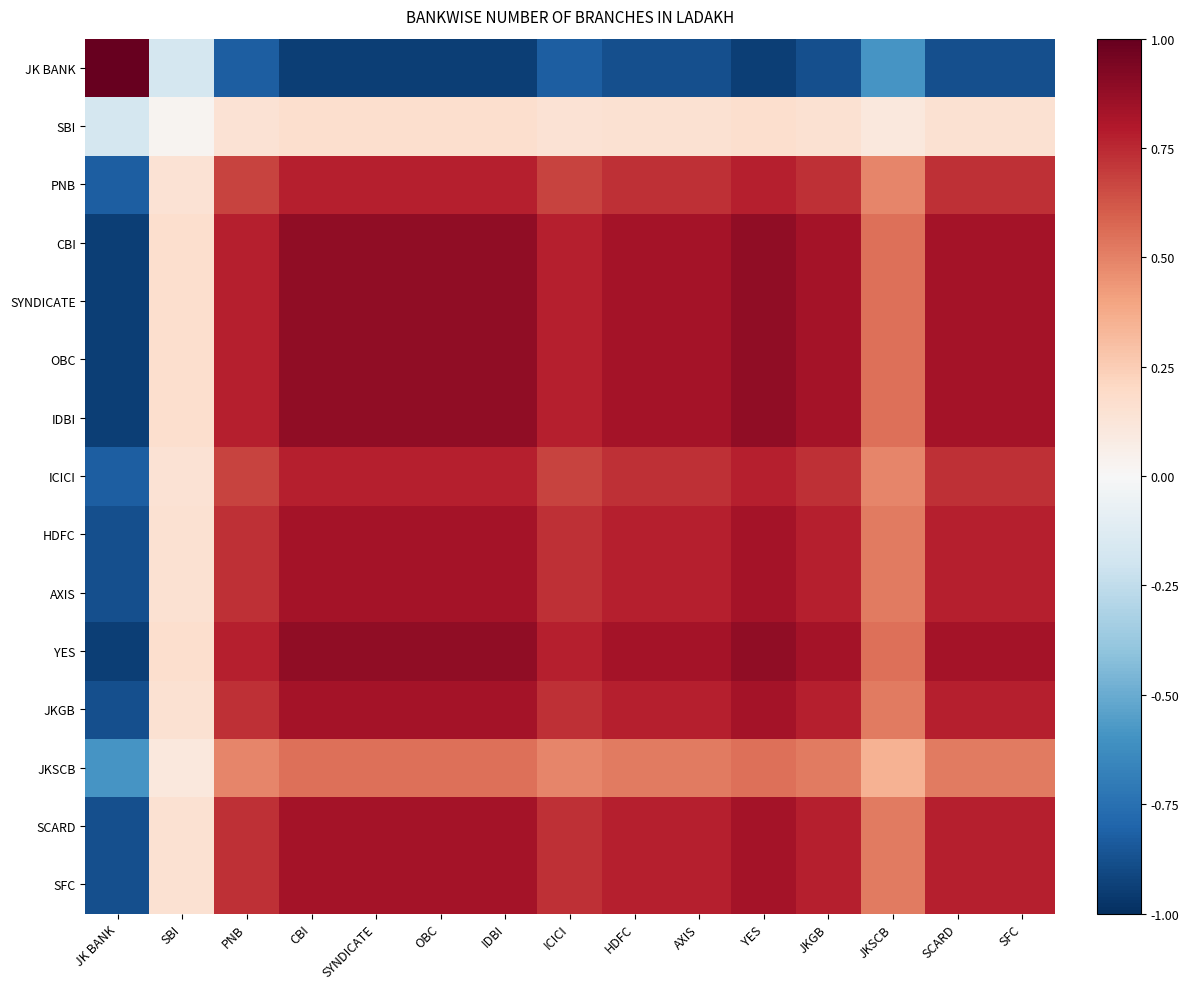

Reading right to left, list all the values displayed in this chart.

JK BANK: SFC=-0.9	SCARD=-0.9	JKSCB=-0.6	JKGB=-0.9	YES=-0.9	AXIS=-0.9	HDFC=-0.9	ICICI=-0.8	IDBI=-0.9	OBC=-0.9	SYNDICATE=-0.9	CBI=-0.9	PNB=-0.8	SBI=-0.2	JK BANK=1.0
SBI: SFC=0.2	SCARD=0.2	JKSCB=0.1	JKGB=0.2	YES=0.2	AXIS=0.2	HDFC=0.2	ICICI=0.1	IDBI=0.2	OBC=0.2	SYNDICATE=0.2	CBI=0.2	PNB=0.1	SBI=0.0	JK BANK=-0.2
PNB: SFC=0.7	SCARD=0.7	JKSCB=0.5	JKGB=0.7	YES=0.8	AXIS=0.7	HDFC=0.7	ICICI=0.7	IDBI=0.8	OBC=0.8	SYNDICATE=0.8	CBI=0.8	PNB=0.7	SBI=0.1	JK BANK=-0.8
CBI: SFC=0.8	SCARD=0.8	JKSCB=0.6	JKGB=0.8	YES=0.9	AXIS=0.8	HDFC=0.8	ICICI=0.8	IDBI=0.9	OBC=0.9	SYNDICATE=0.9	CBI=0.9	PNB=0.8	SBI=0.2	JK BANK=-0.9
SYNDICATE: SFC=0.8	SCARD=0.8	JKSCB=0.6	JKGB=0.8	YES=0.9	AXIS=0.8	HDFC=0.8	ICICI=0.8	IDBI=0.9	OBC=0.9	SYNDICATE=0.9	CBI=0.9	PNB=0.8	SBI=0.2	JK BANK=-0.9
OBC: SFC=0.8	SCARD=0.8	JKSCB=0.6	JKGB=0.8	YES=0.9	AXIS=0.8	HDFC=0.8	ICICI=0.8	IDBI=0.9	OBC=0.9	SYNDICATE=0.9	CBI=0.9	PNB=0.8	SBI=0.2	JK BANK=-0.9
IDBI: SFC=0.8	SCARD=0.8	JKSCB=0.6	JKGB=0.8	YES=0.9	AXIS=0.8	HDFC=0.8	ICICI=0.8	IDBI=0.9	OBC=0.9	SYNDICATE=0.9	CBI=0.9	PNB=0.8	SBI=0.2	JK BANK=-0.9
ICICI: SFC=0.7	SCARD=0.7	JKSCB=0.5	JKGB=0.7	YES=0.8	AXIS=0.7	HDFC=0.7	ICICI=0.7	IDBI=0.8	OBC=0.8	SYNDICATE=0.8	CBI=0.8	PNB=0.7	SBI=0.1	JK BANK=-0.8
HDFC: SFC=0.8	SCARD=0.8	JKSCB=0.5	JKGB=0.8	YES=0.8	AXIS=0.8	HDFC=0.8	ICICI=0.7	IDBI=0.8	OBC=0.8	SYNDICATE=0.8	CBI=0.8	PNB=0.7	SBI=0.2	JK BANK=-0.9
AXIS: SFC=0.8	SCARD=0.8	JKSCB=0.5	JKGB=0.8	YES=0.8	AXIS=0.8	HDFC=0.8	ICICI=0.7	IDBI=0.8	OBC=0.8	SYNDICATE=0.8	CBI=0.8	PNB=0.7	SBI=0.2	JK BANK=-0.9
YES: SFC=0.8	SCARD=0.8	JKSCB=0.6	JKGB=0.8	YES=0.9	AXIS=0.8	HDFC=0.8	ICICI=0.8	IDBI=0.9	OBC=0.9	SYNDICATE=0.9	CBI=0.9	PNB=0.8	SBI=0.2	JK BANK=-0.9
JKGB: SFC=0.8	SCARD=0.8	JKSCB=0.5	JKGB=0.8	YES=0.8	AXIS=0.8	HDFC=0.8	ICICI=0.7	IDBI=0.8	OBC=0.8	SYNDICATE=0.8	CBI=0.8	PNB=0.7	SBI=0.2	JK BANK=-0.9
JKSCB: SFC=0.5	SCARD=0.5	JKSCB=0.3	JKGB=0.5	YES=0.6	AXIS=0.5	HDFC=0.5	ICICI=0.5	IDBI=0.6	OBC=0.6	SYNDICATE=0.6	CBI=0.6	PNB=0.5	SBI=0.1	JK BANK=-0.6
SCARD: SFC=0.8	SCARD=0.8	JKSCB=0.5	JKGB=0.8	YES=0.8	AXIS=0.8	HDFC=0.8	ICICI=0.7	IDBI=0.8	OBC=0.8	SYNDICATE=0.8	CBI=0.8	PNB=0.7	SBI=0.2	JK BANK=-0.9
SFC: SFC=0.8	SCARD=0.8	JKSCB=0.5	JKGB=0.8	YES=0.8	AXIS=0.8	HDFC=0.8	ICICI=0.7	IDBI=0.8	OBC=0.8	SYNDICATE=0.8	CBI=0.8	PNB=0.7	SBI=0.2	JK BANK=-0.9